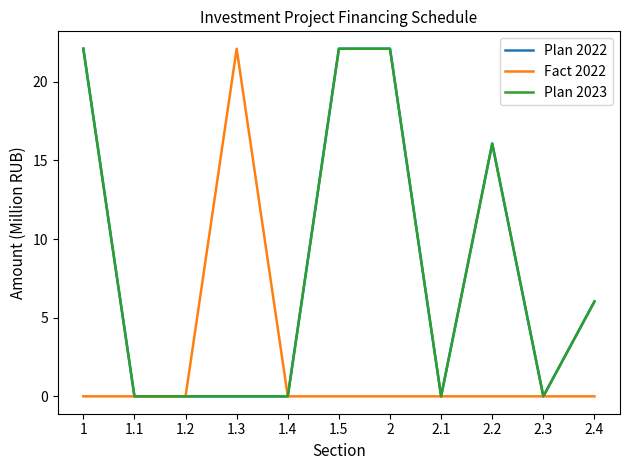

Does the chart display data point markers on the line(s)?

No